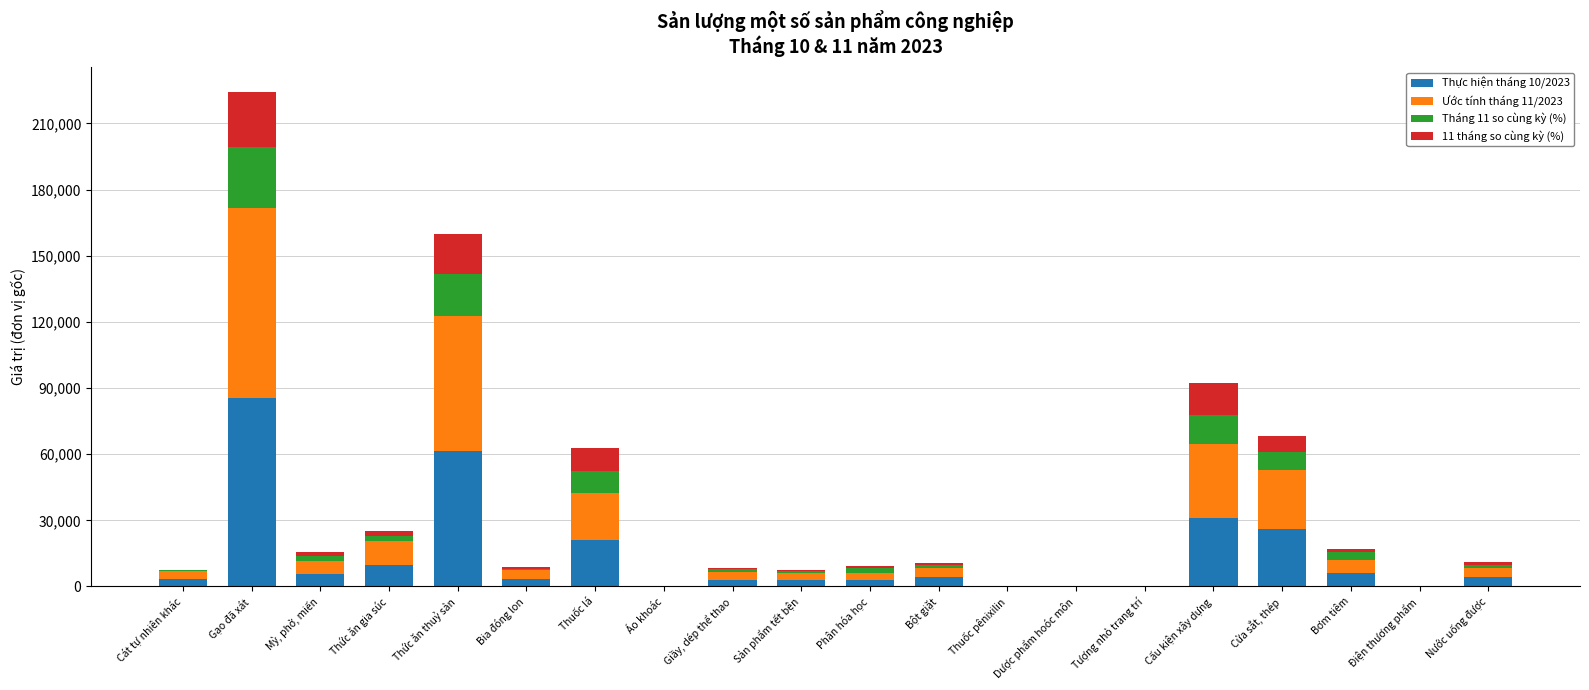

At which category is the sum across all series the highest?

Gạo đã xát